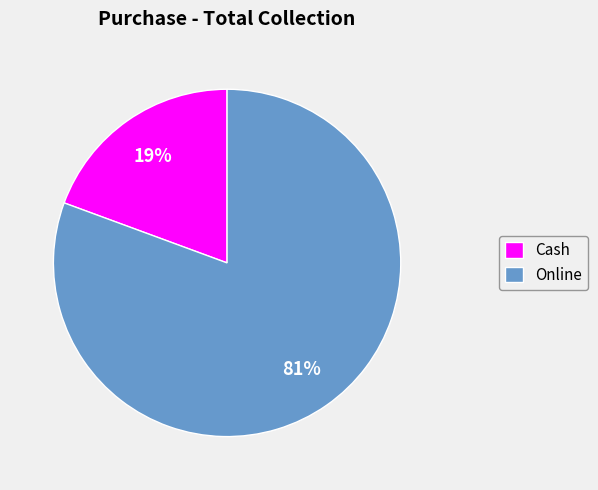

What is the smallest slice in the pie chart?

Cash